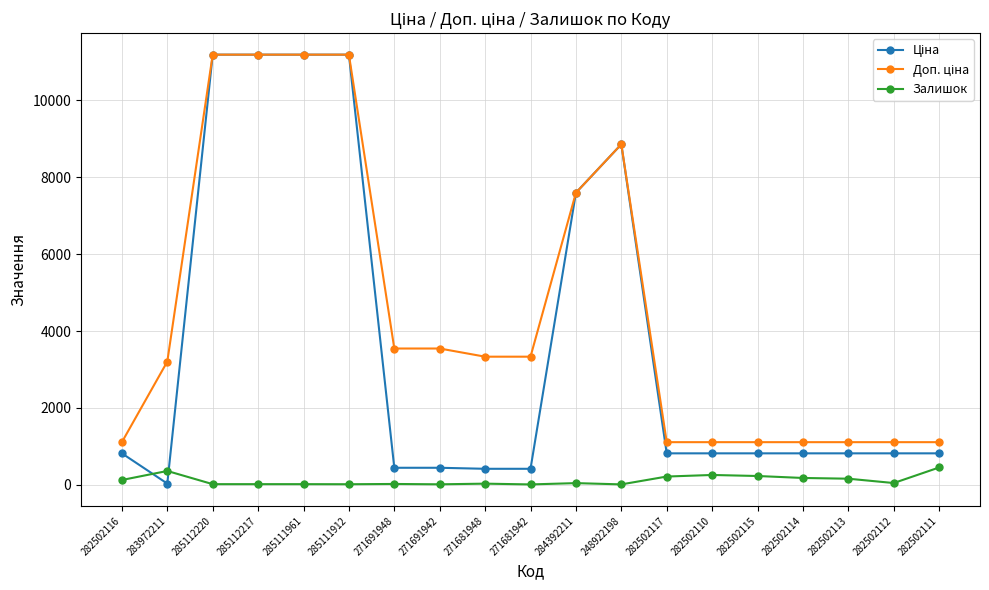

What is the maximum value shown in the chart?

11188.2